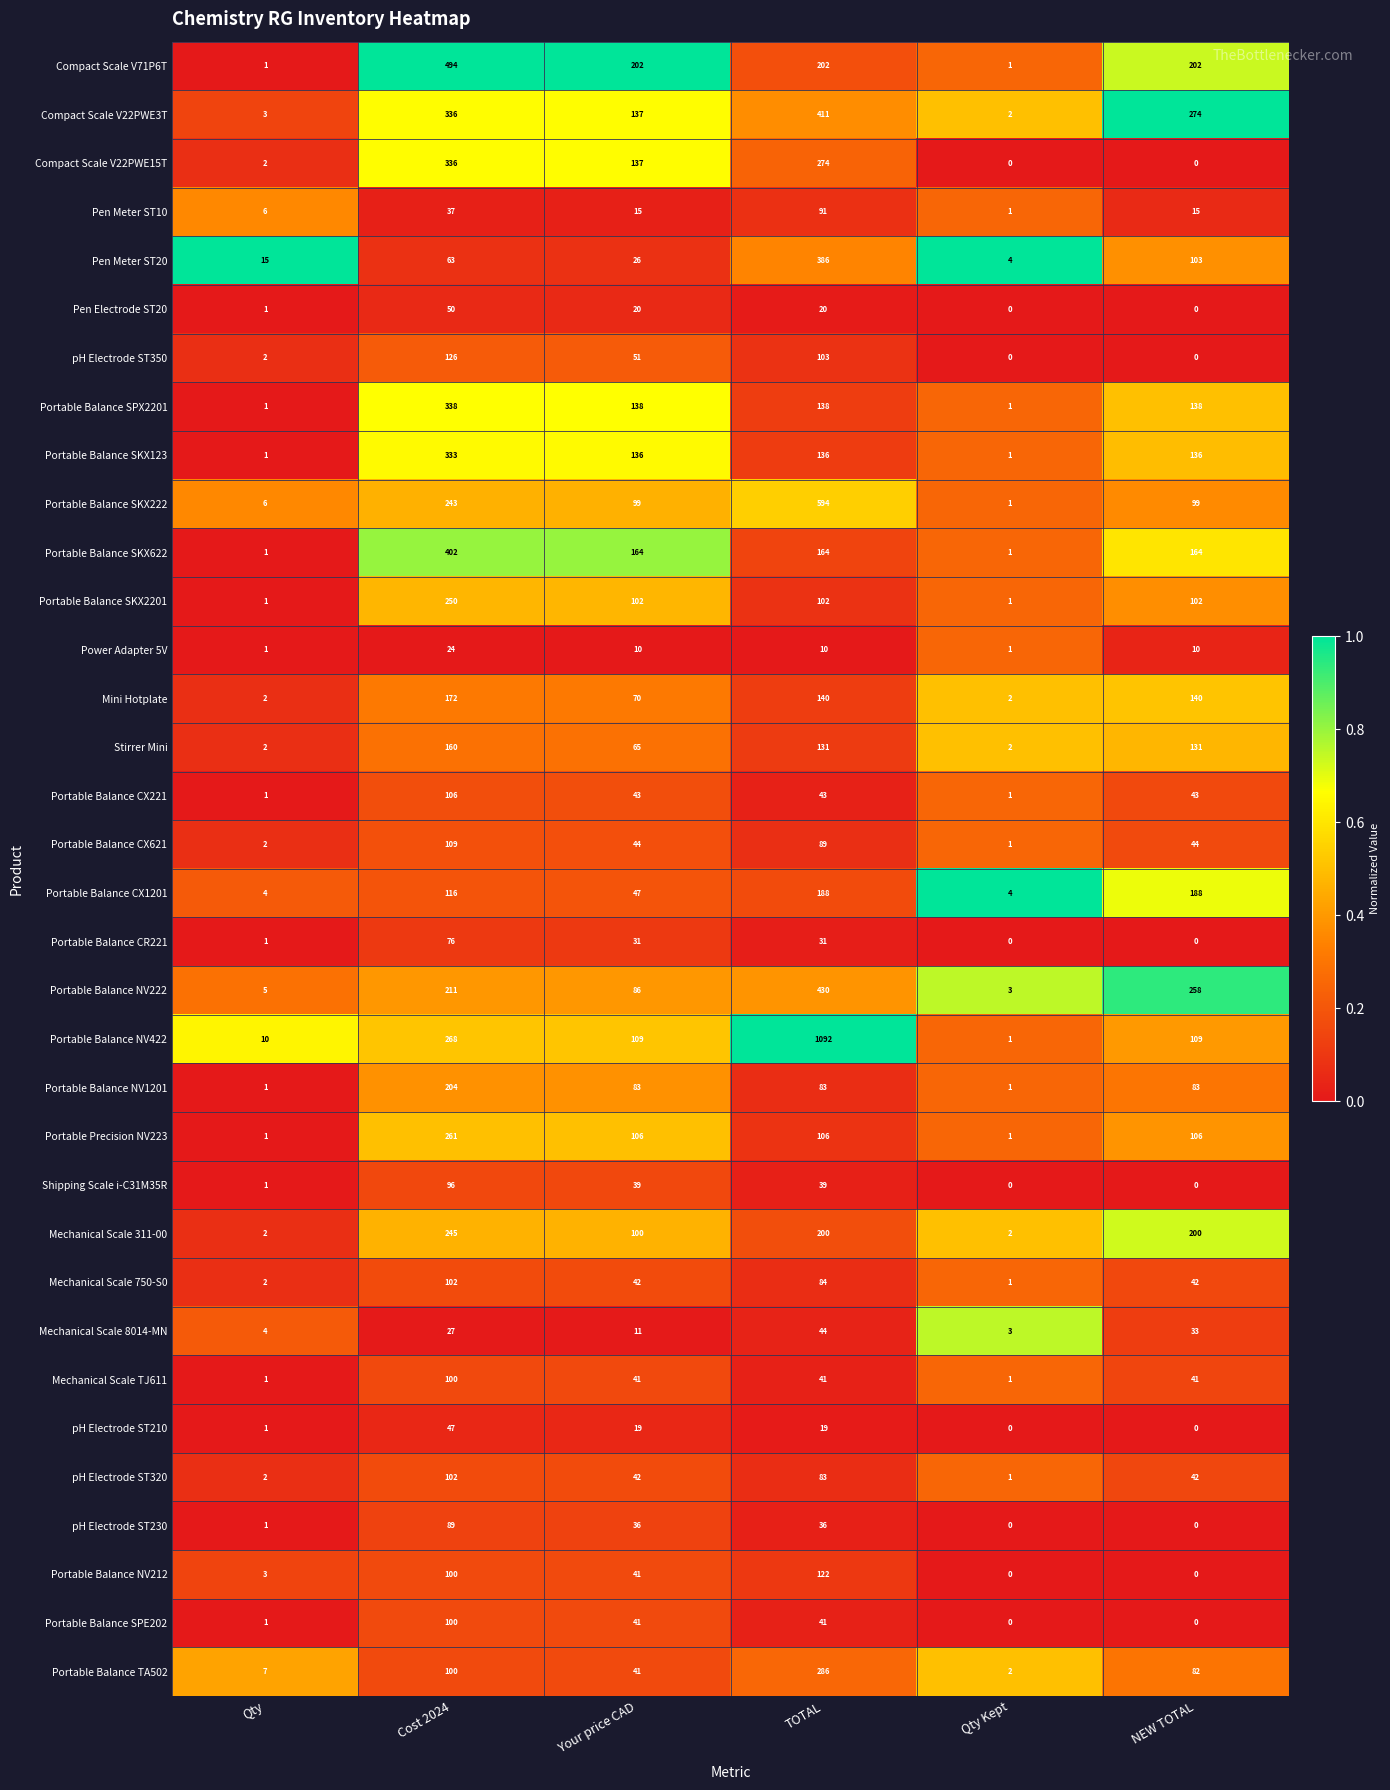

Which category has the highest value across all series?

TOTAL